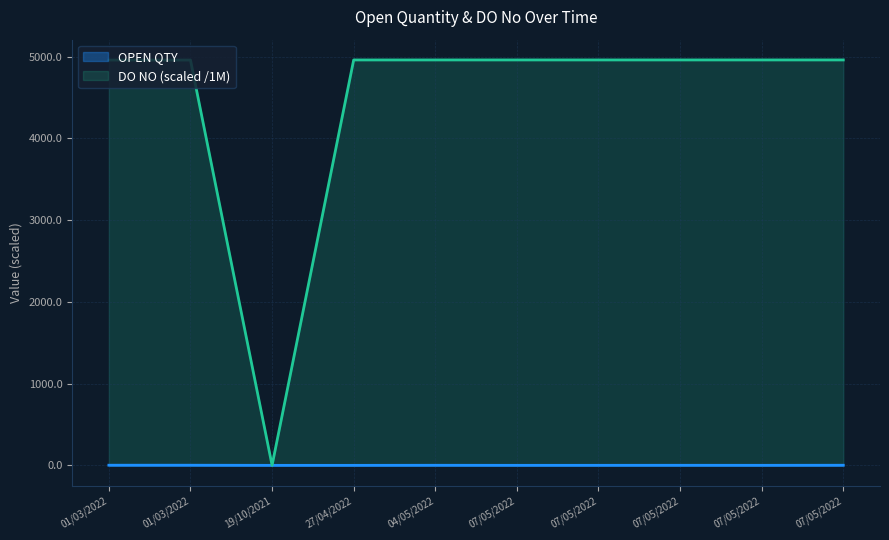

Is the value of DO NO at 07/05/2022 greater than the value of OPEN QTY at 04/05/2022?

Yes